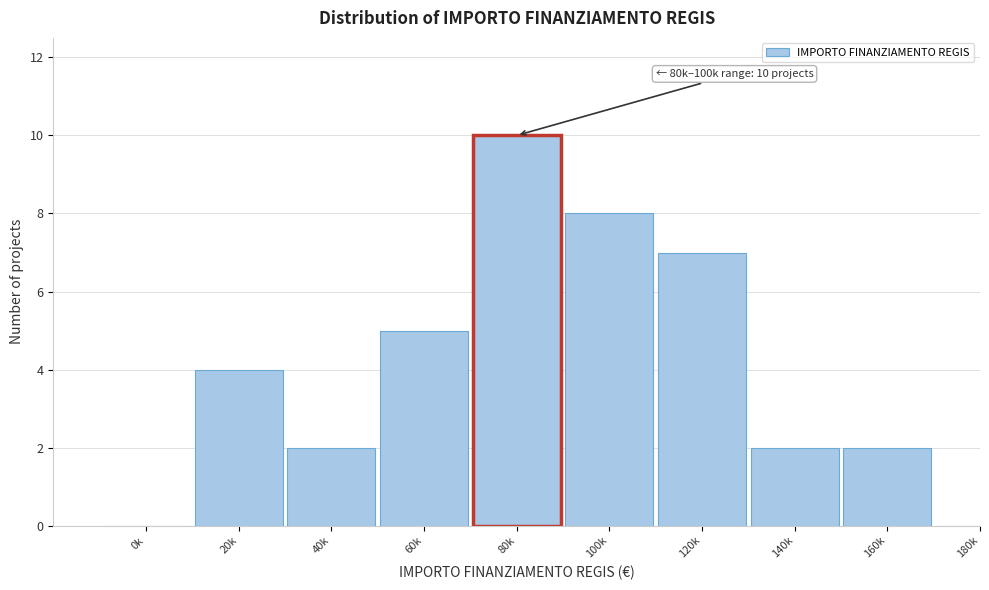

Reading left to right, list all the values displayed in this chart.

0k=0	20k=4	40k=2	60k=5	80k=10	100k=8	120k=7	140k=2	160k=2	180k=0